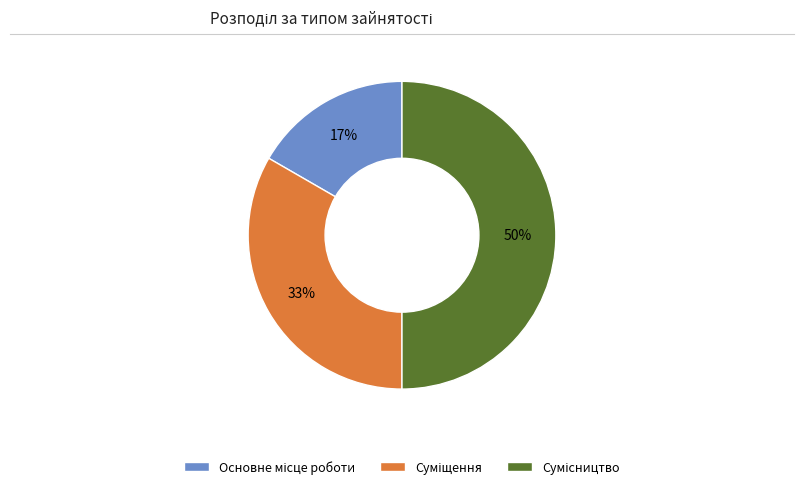

To the nearest percent, what is the average slice percentage?

33%